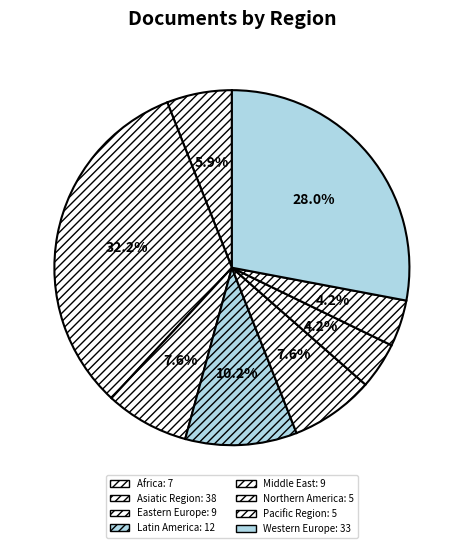

Does Northern America represent more than half of the total?

No